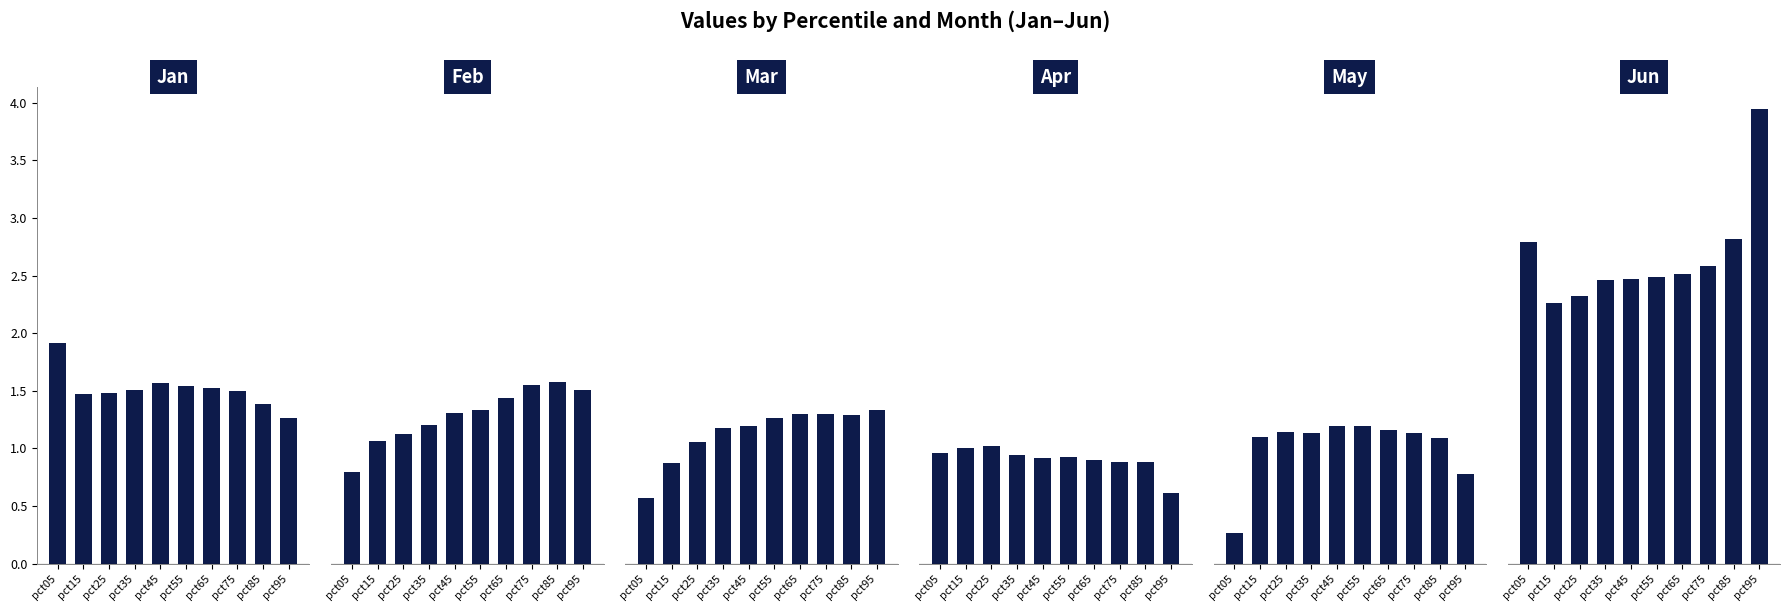

Are the bars grouped side by side (vs. stacked)?

Yes